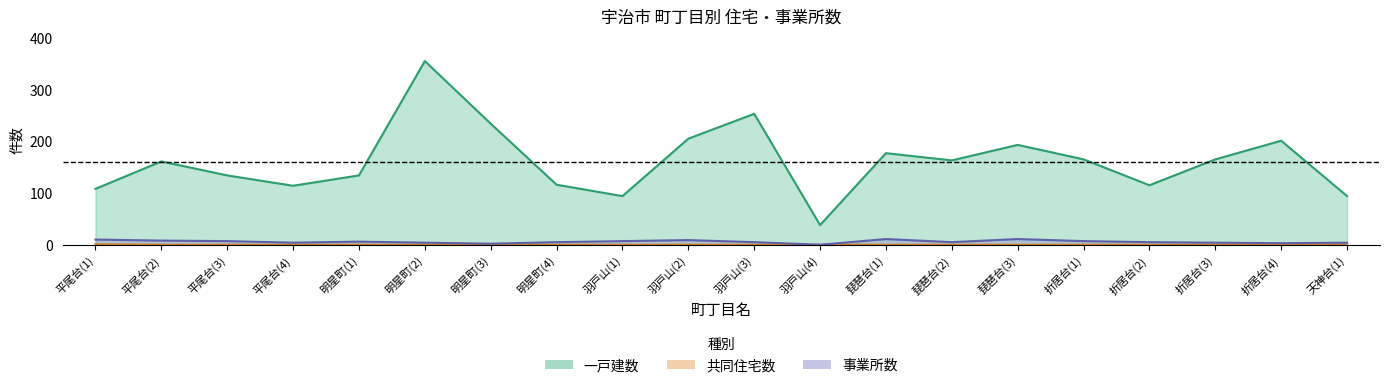

Reading right to left, list all the values displayed in this chart.

一戸建数: 94	201	165	115	165	193	163	177	38	253	205	94	116	234	355	134	114	134	161	108
共同住宅数: 0	0	0	0	0	0	0	0	0	0	0	0	0	0	0	0	0	0	0	1
事業所数: 4	3	4	5	7	11	5	11	0	5	9	7	5	2	4	6	4	7	8	10